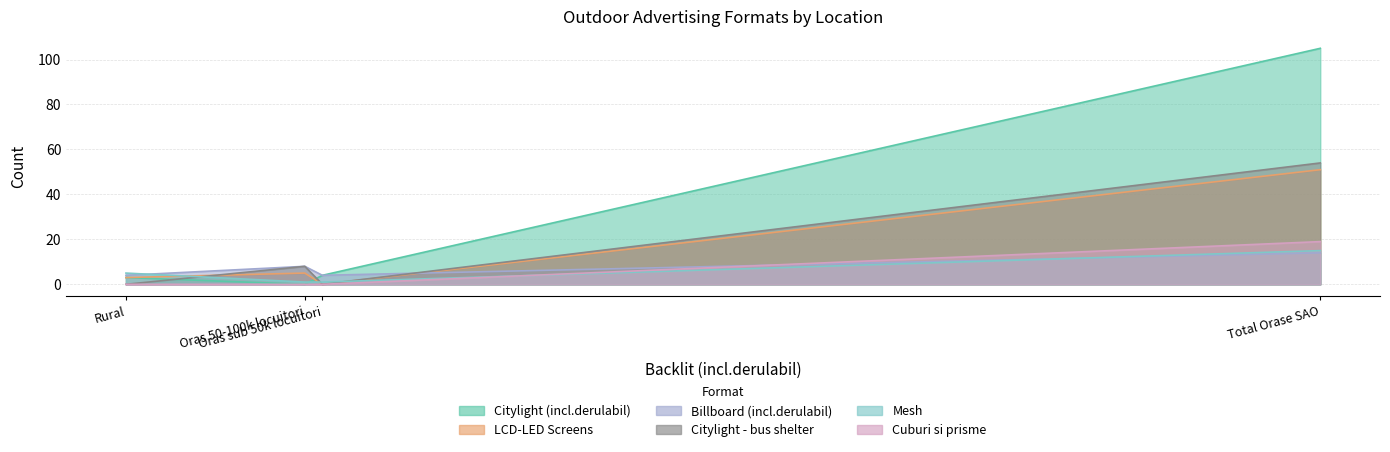

How many lines are shown in the chart?

6